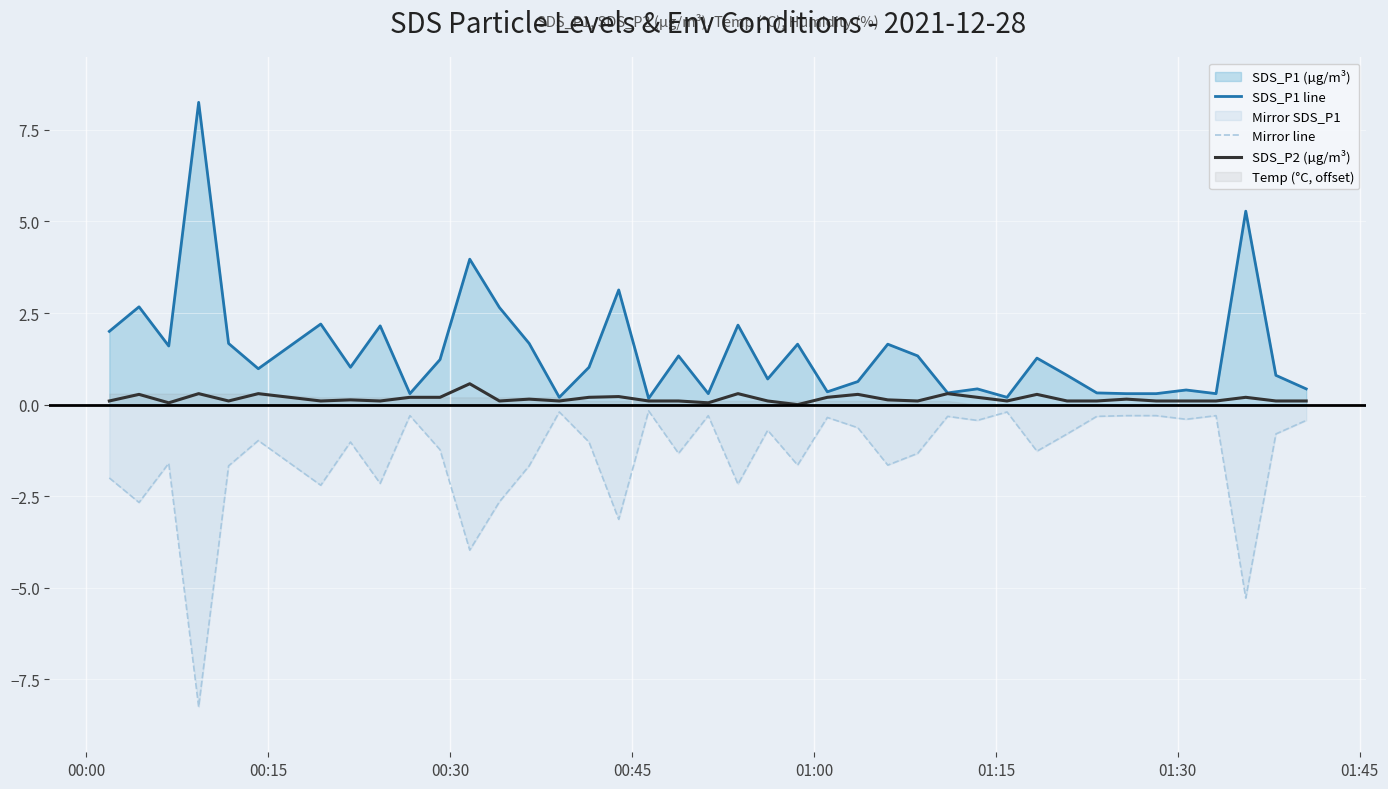

What is the lowest value of the Mirror line series?

-8.2